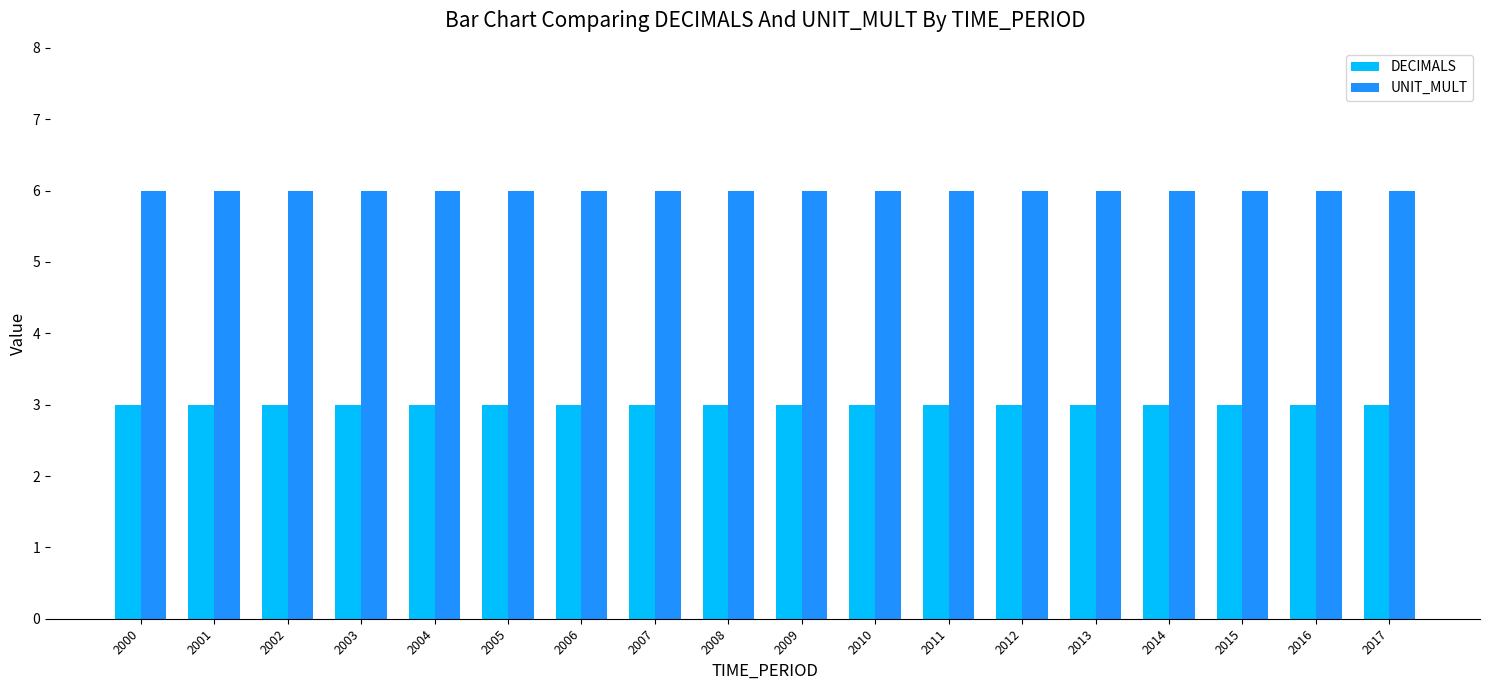

What is the maximum value shown in the chart?

6